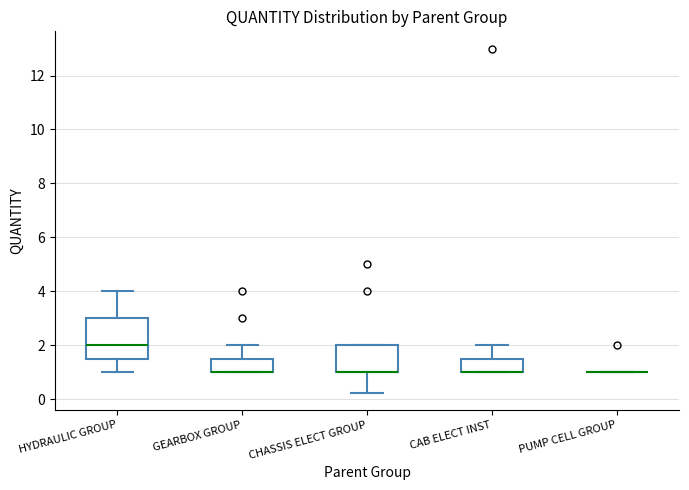

Reading left to right, read every box against the y-axis: the position of its median line, the range the box covers, and the ends of its whiskers. The values are not printed on the chart, so give them approximately, as read against the axis.

HYDRAULIC GROUP: median 2.0, box 1.6 to 3.0, whiskers 1.0 to 4.0
GEARBOX GROUP: median 1.0 (drawn on the box's lower edge), box 1.0 to 1.6, whiskers 1.0 to 2.0
CHASSIS ELECT GROUP: median 1.0 (drawn on the box's lower edge), box 1.0 to 2.0, whiskers 0.2 to 2.0
CAB ELECT INST: median 1.0 (drawn on the box's lower edge), box 1.0 to 1.6, whiskers 1.0 to 2.0
PUMP CELL GROUP: box collapsed to a line at 1.0, whiskers 1.0 to 1.0